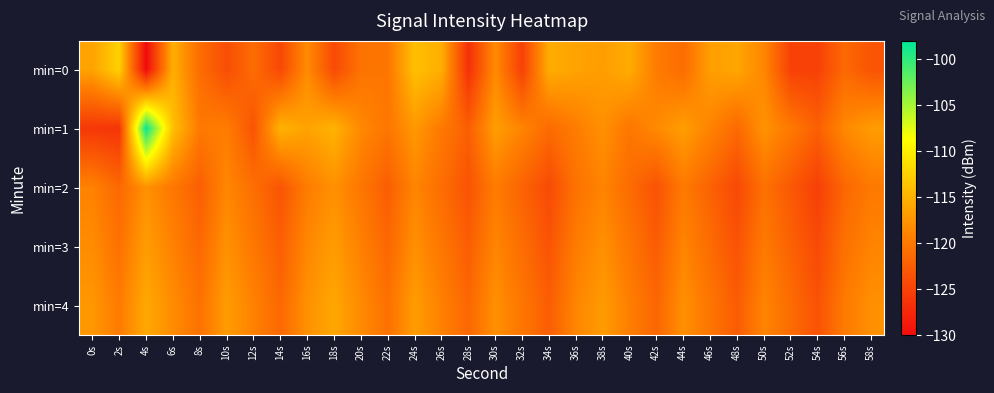

What is the greatest value displayed?

-98.3